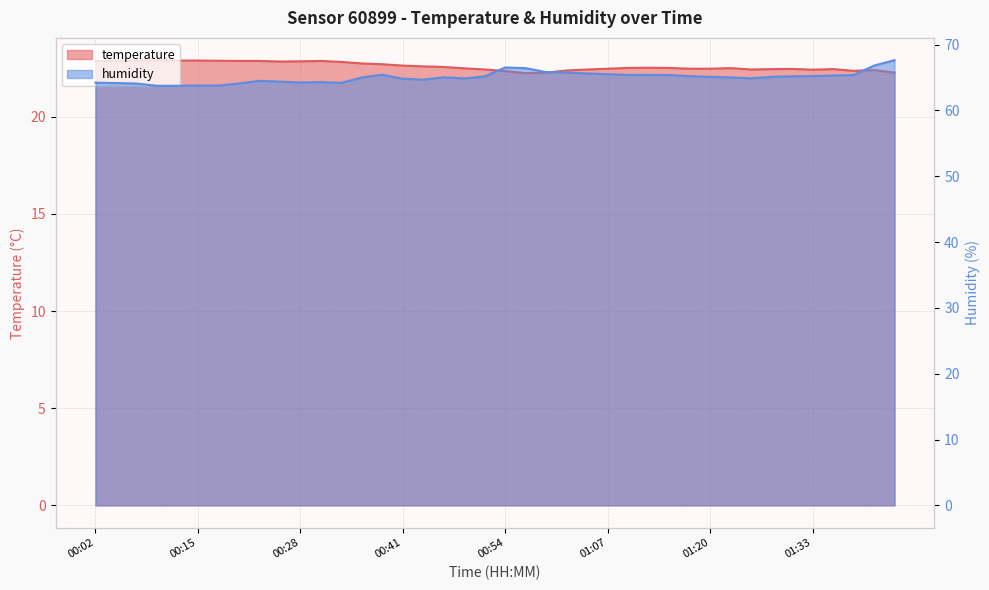

Which series changed the most between 00:04 and 00:25?

humidity